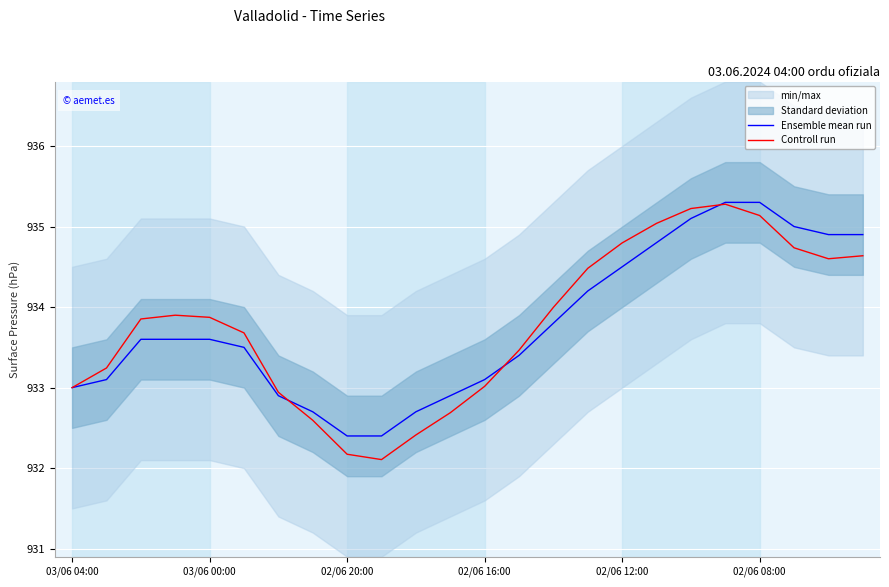

What is the highest value of the Controll run series?

935.3